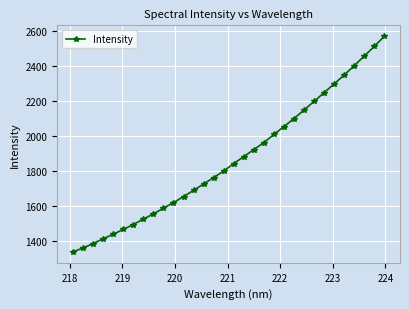

What is the value of the 13th point from the left?

1687.5